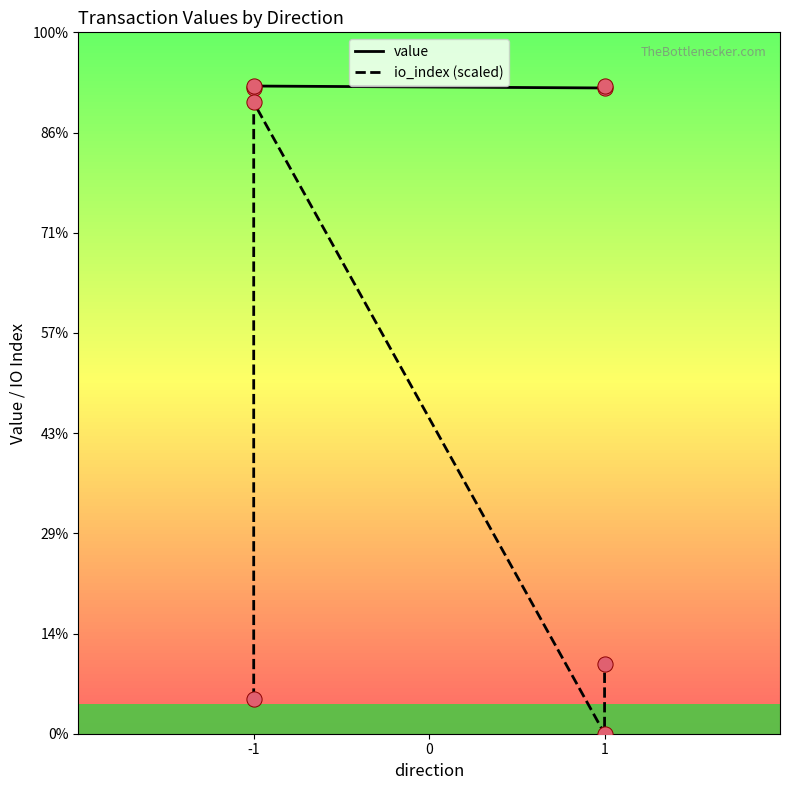

Which series has the widest spread of Y values?

io_index (scaled)